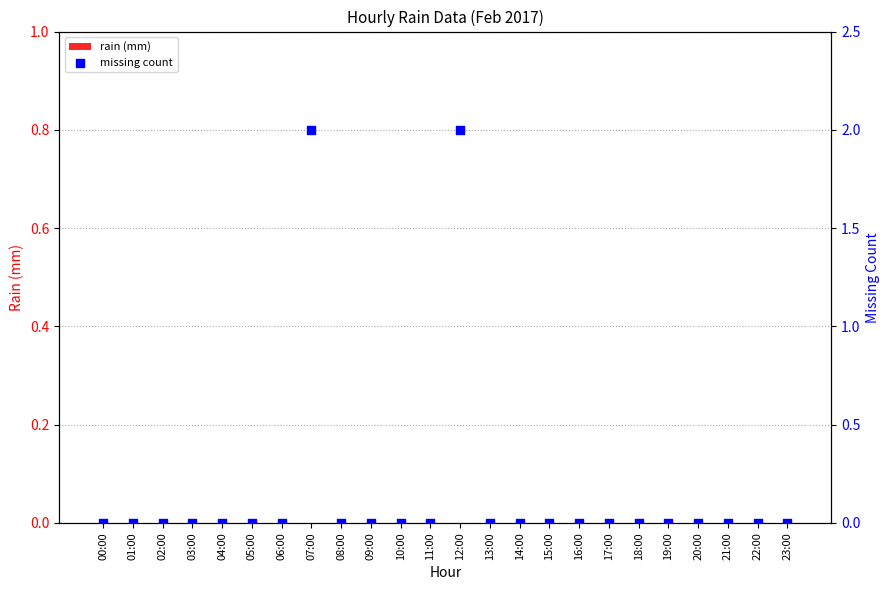

What are all the series names shown in the legend?

rain (mm), missing count